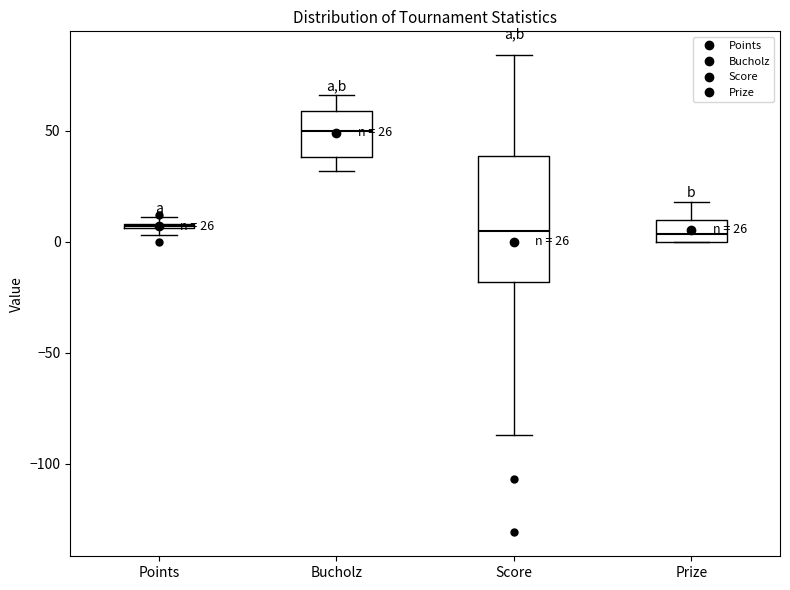

Which box is the tallest, from its lower edge to its upper edge?

Score